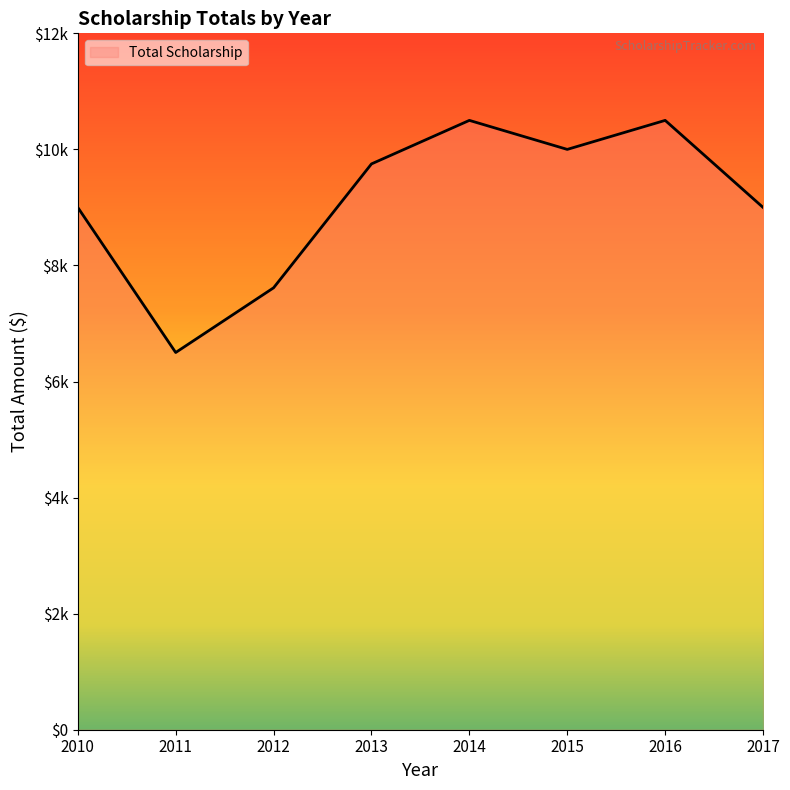

Count the values in the range 9000 to 10500.

6